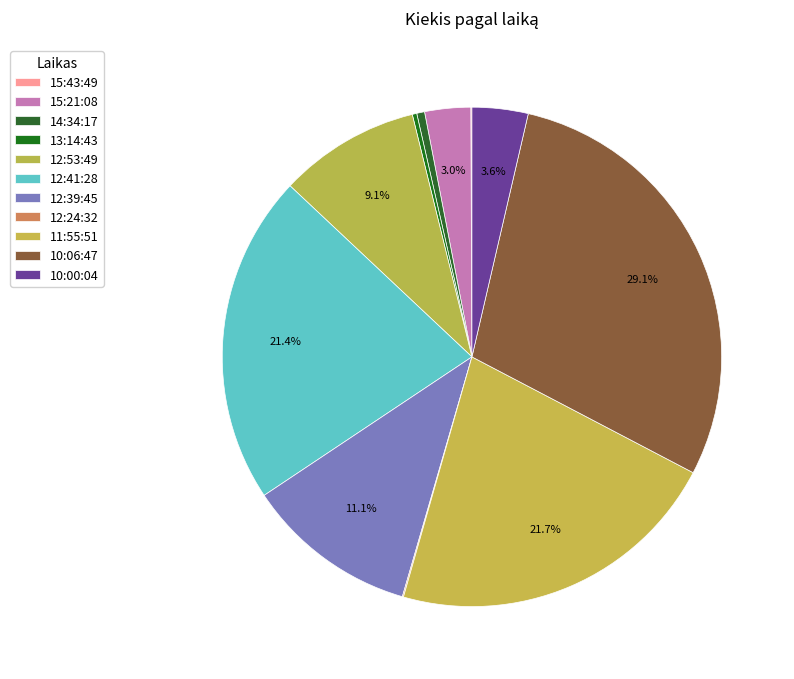

What percentage is the 14:34:17 slice, to the nearest percent?

1%